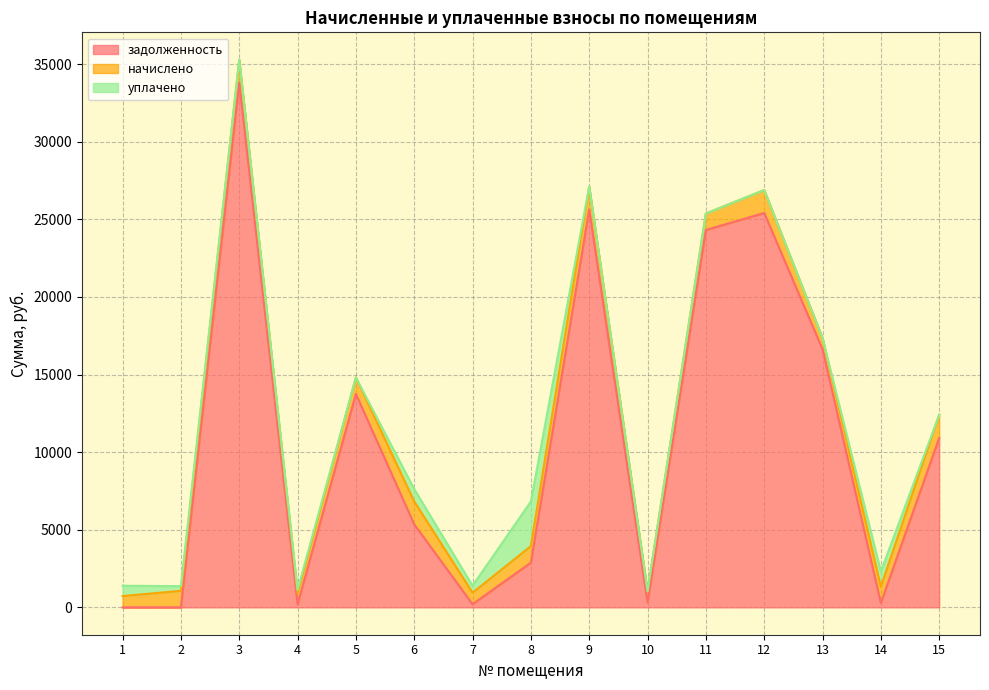

True or false: уплачено has a value of 1676.0 at 14.

False